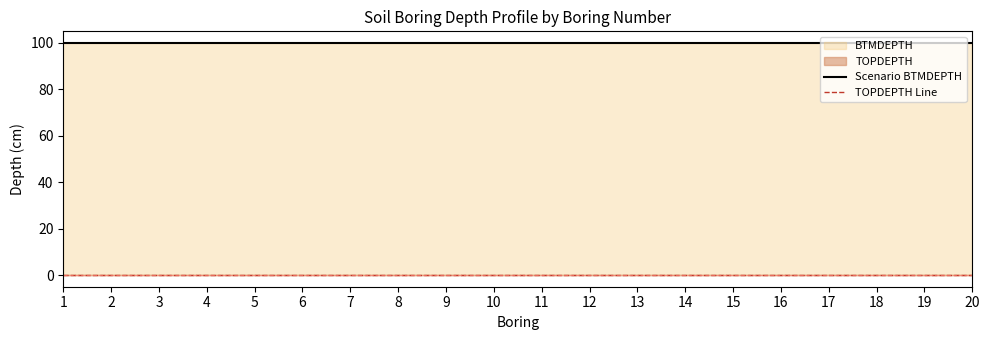

True or false: Scenario BTMDEPTH has more than 2 points higher than both neighbors.

False